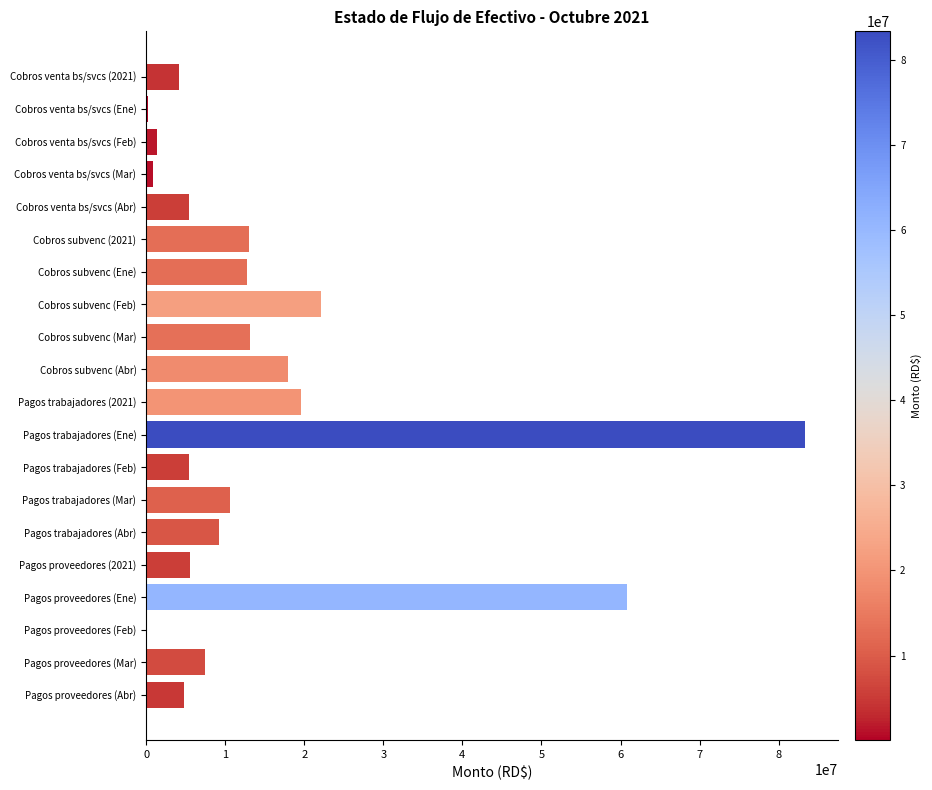

Which has a higher value, Cobros subvenc (2021) or Pagos trabajadores (2021)?

Pagos trabajadores (2021)